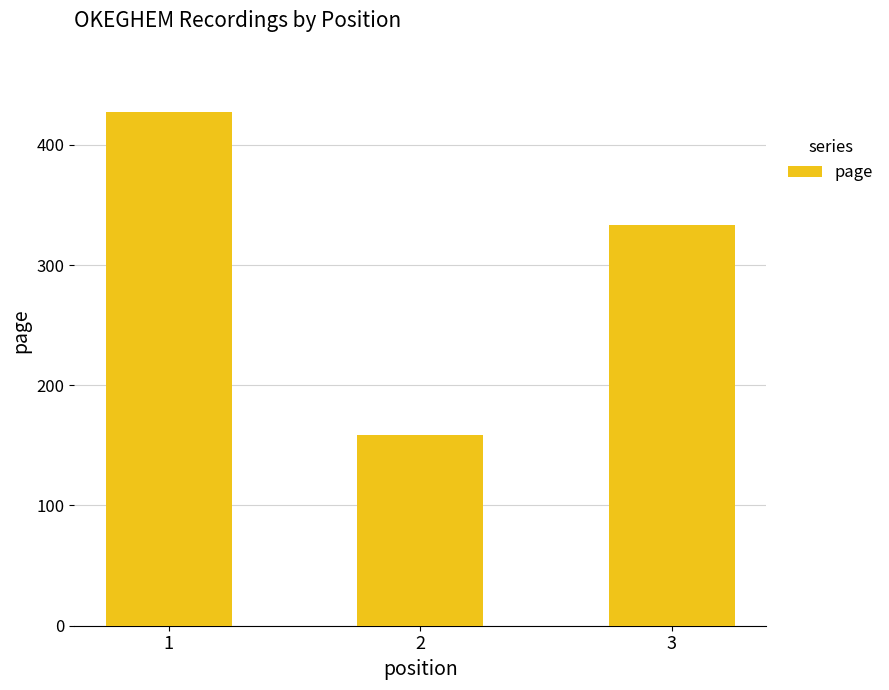

What is the value of the 2nd bar from the left?

159